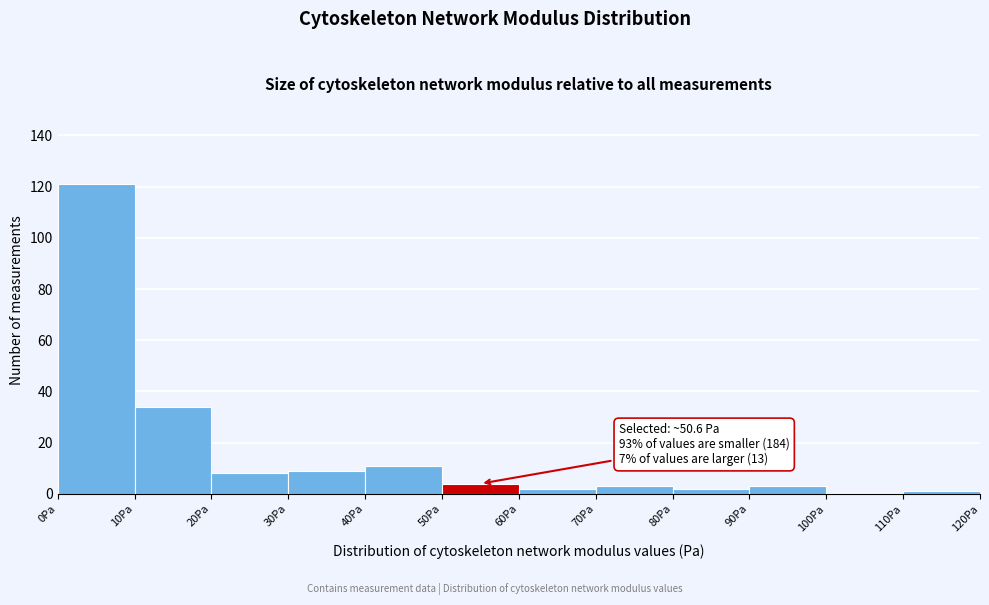

Over which range of the x-axis is the bar tallest?

0 to 10